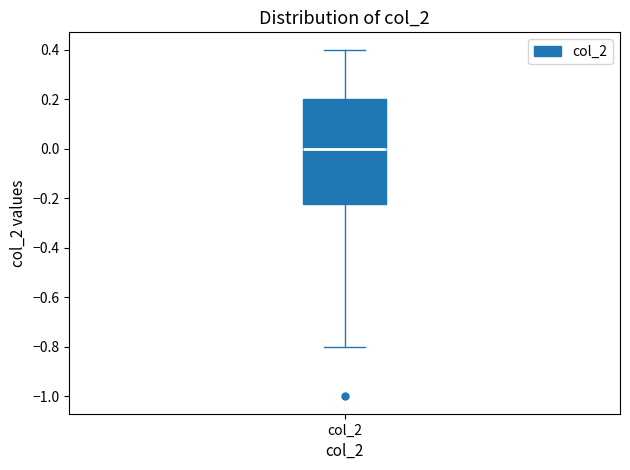

Where does the lower whisker of the box for col_2 end on the y-axis? The values are not printed on the chart, so give them approximately, as read against the axis.

-0.80